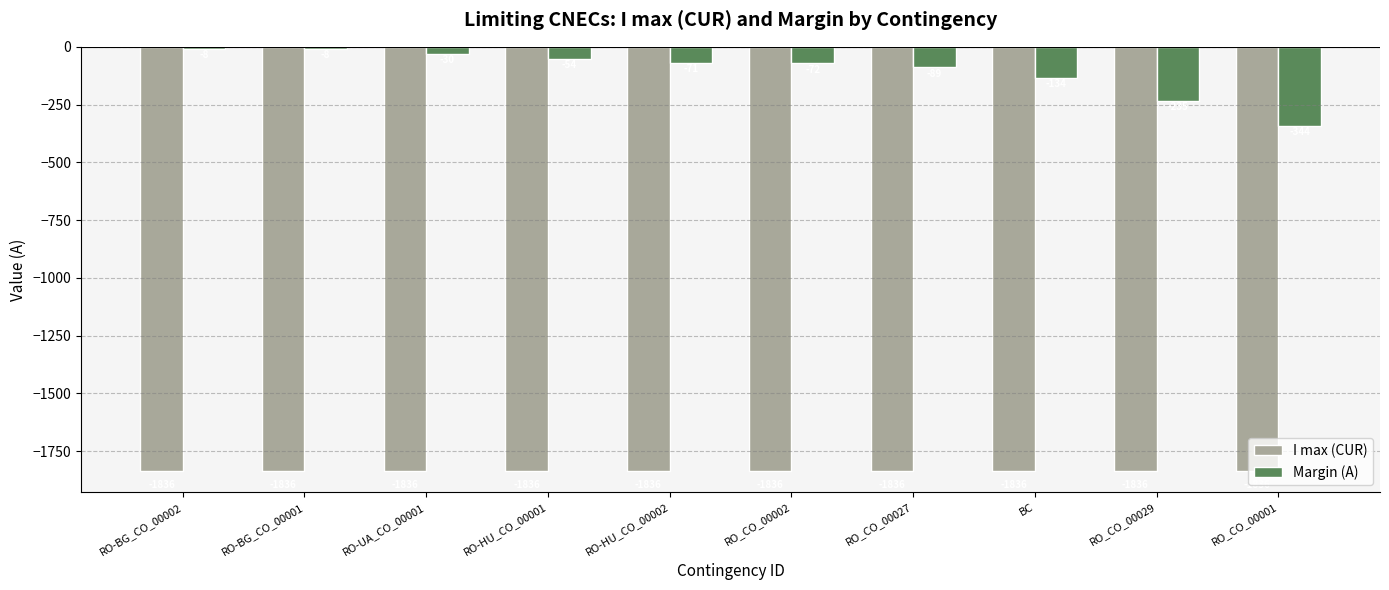

At which label is Margin (A) closest to -176?

BC